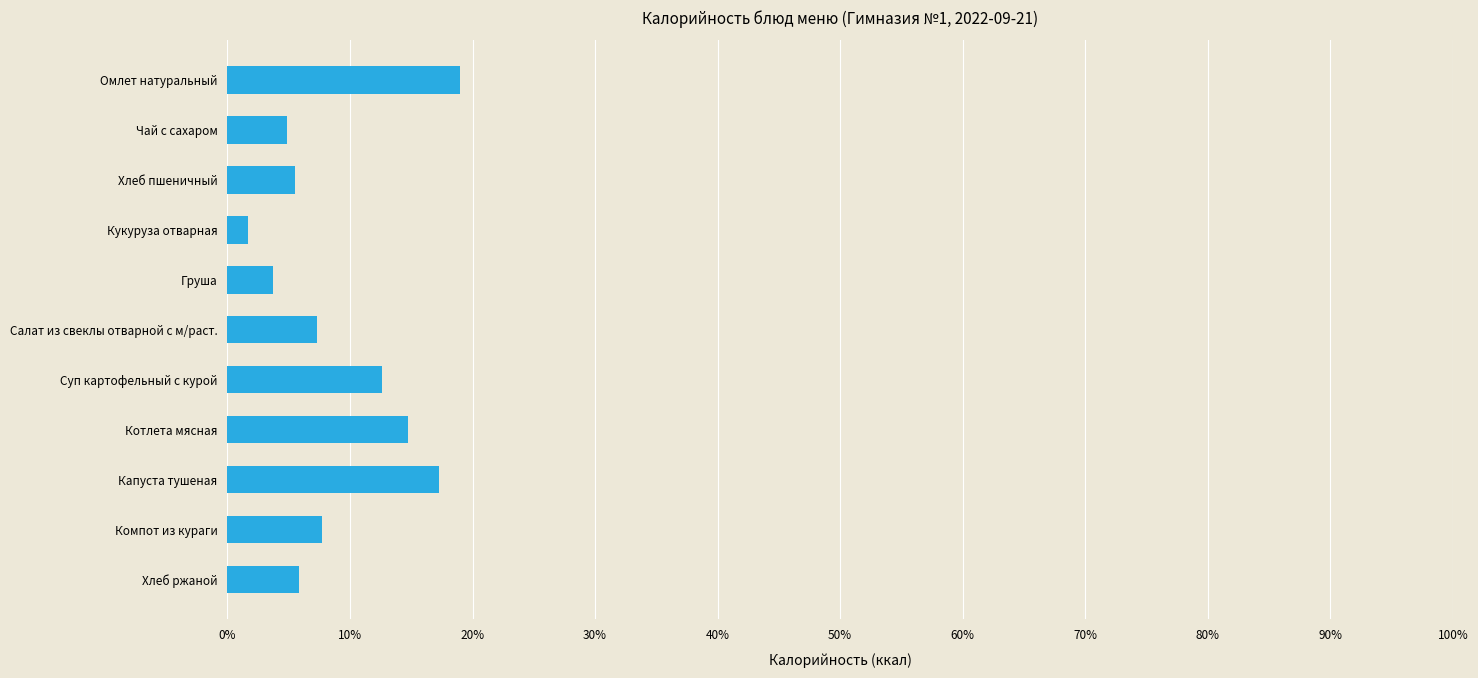

Does the chart contain any negative values?

No